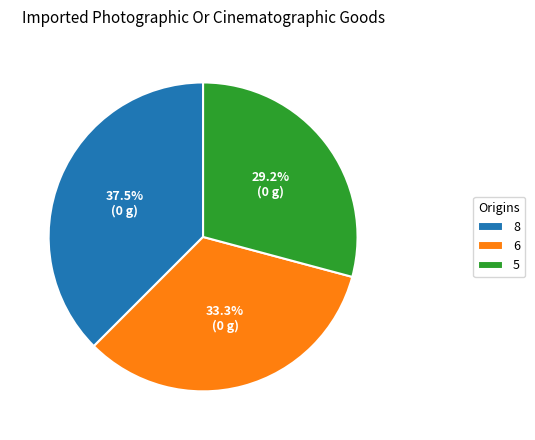

Rank the categories by value from highest to lowest.

8, 6, 5